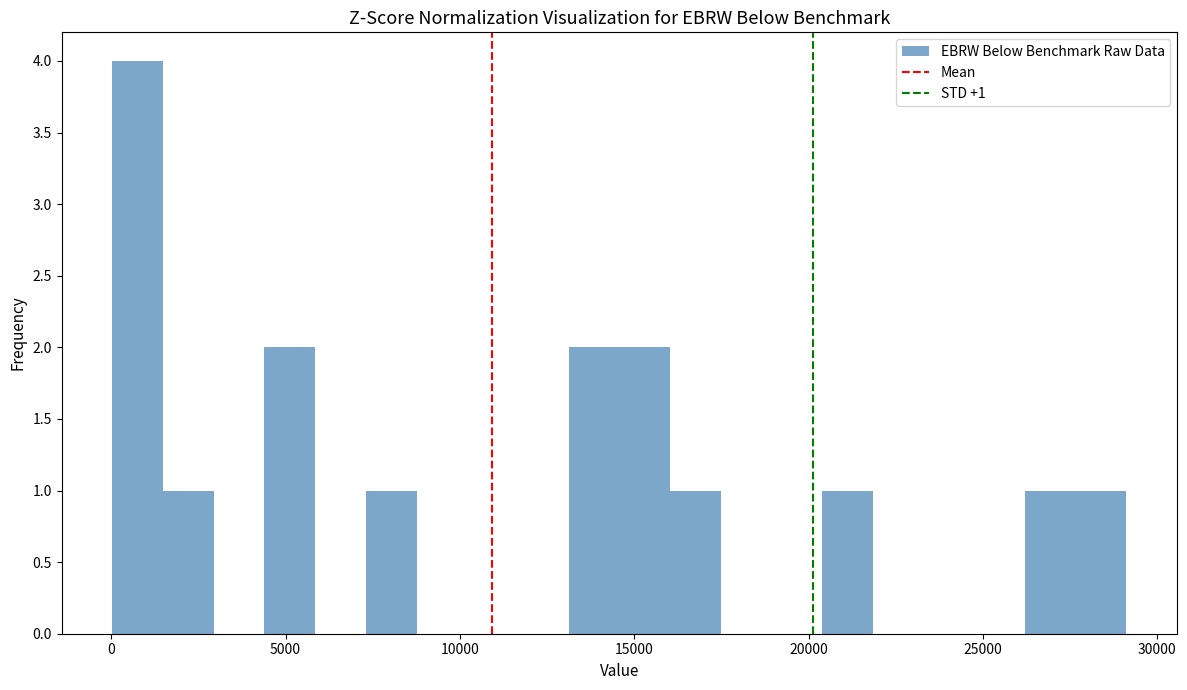

Read against the x-axis, roughly where is the centre of the tallest bar?

1000